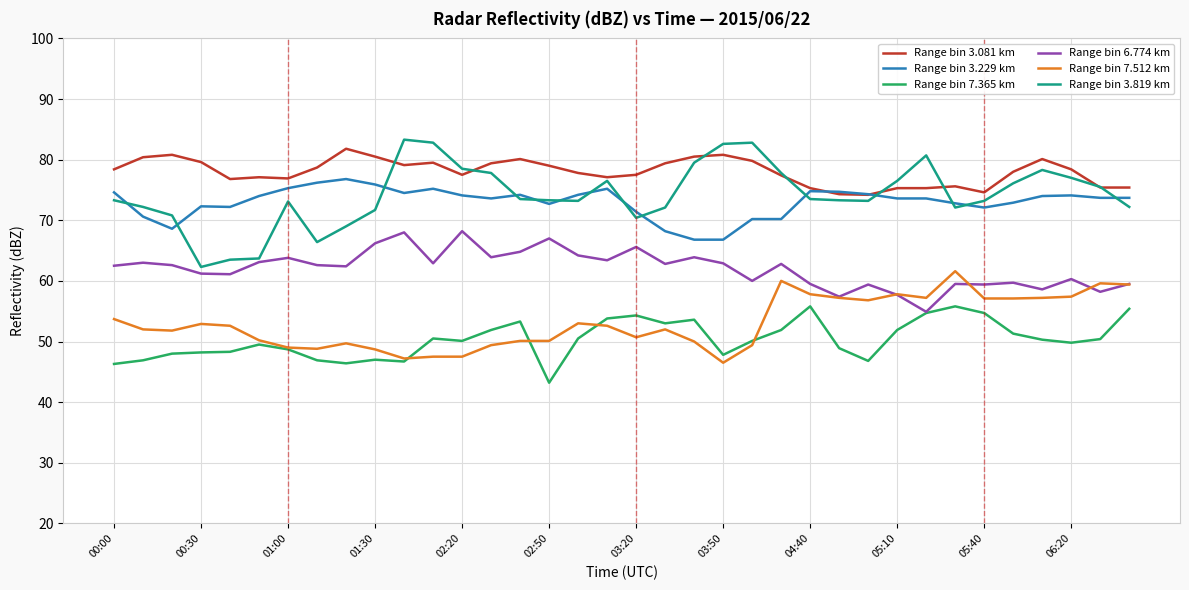

What is the lowest value of the Range bin 6.774 km series?

54.9